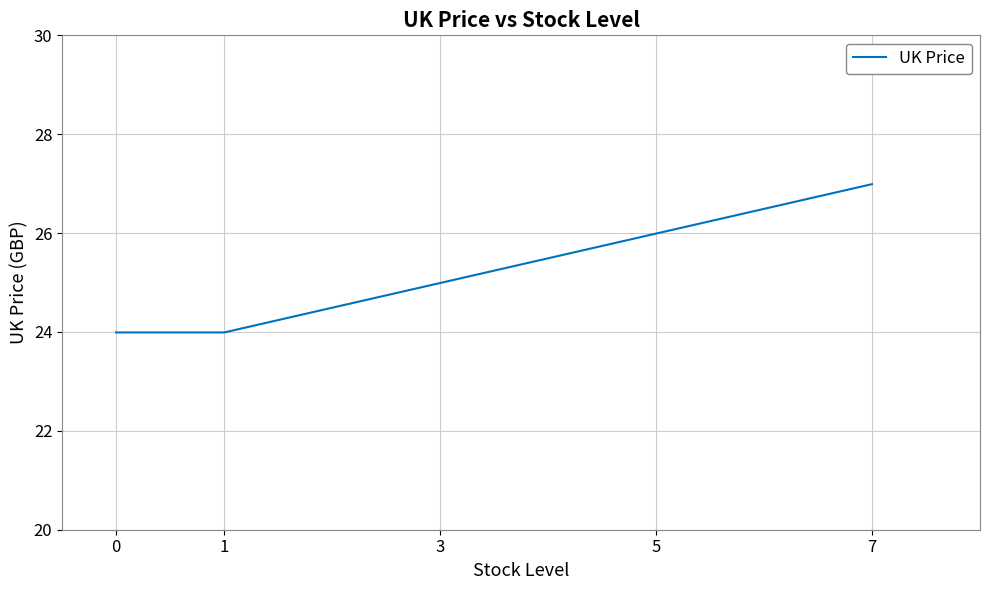

Reading left to right, what are all the values shown in this chart?

0=24.0	1=24.0	7=27.0